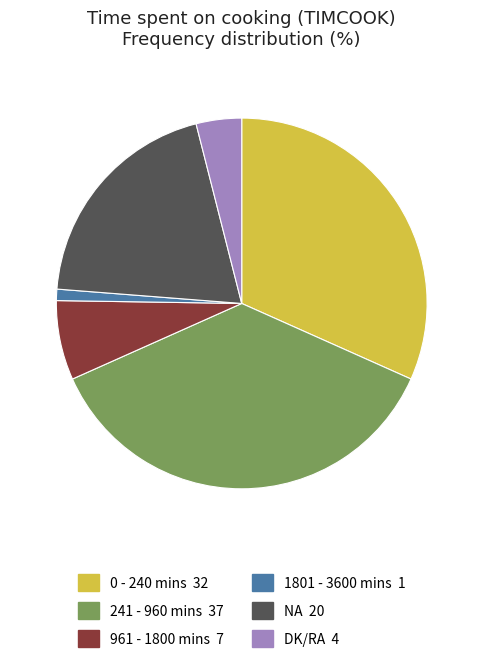

True or false: 961 - 1800 mins accounts for 7% of the total.

True